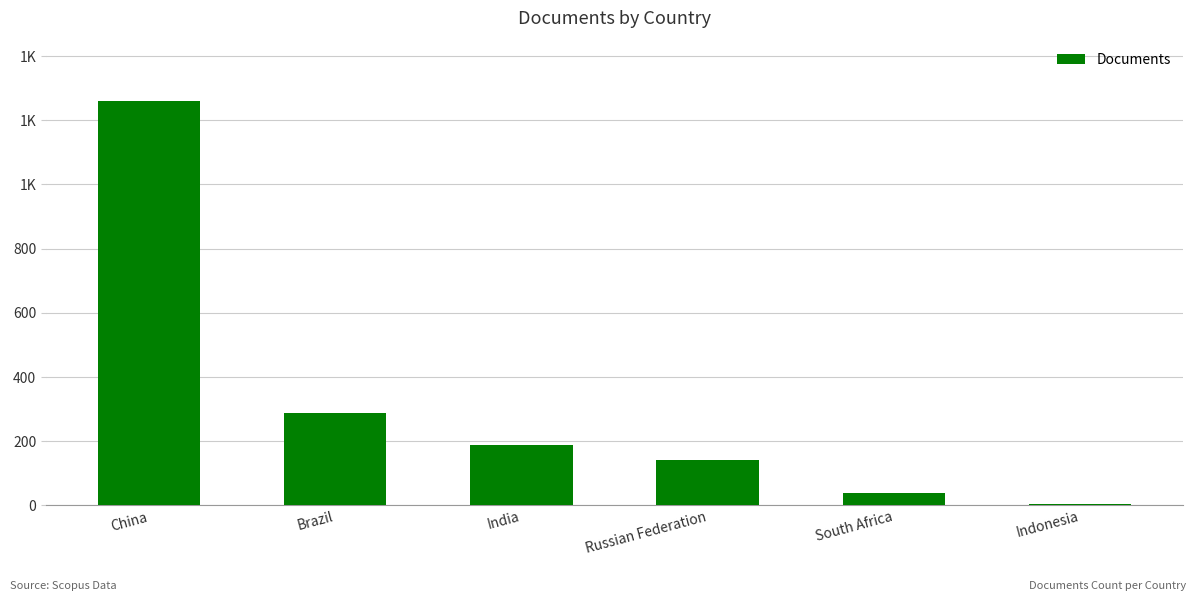

Does the chart contain stacked bars?

No